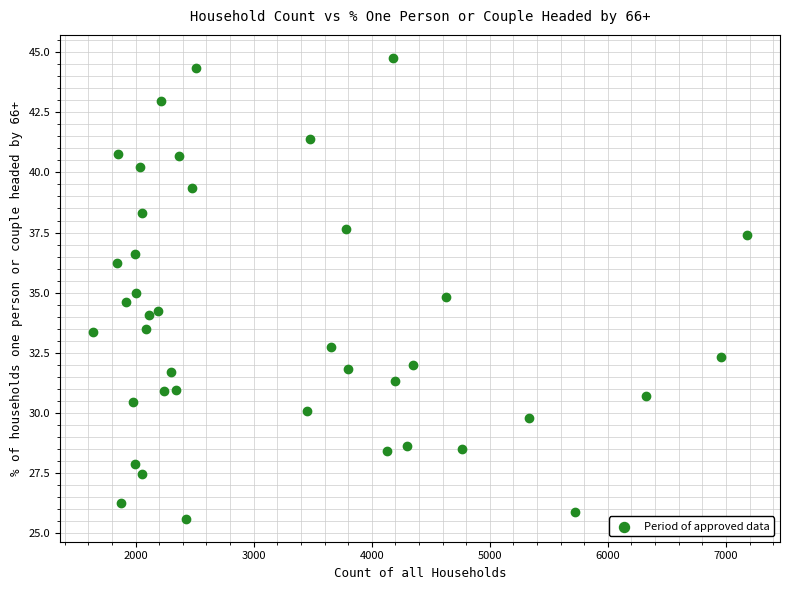

What is the range of Y values (max minus min)?

19.2